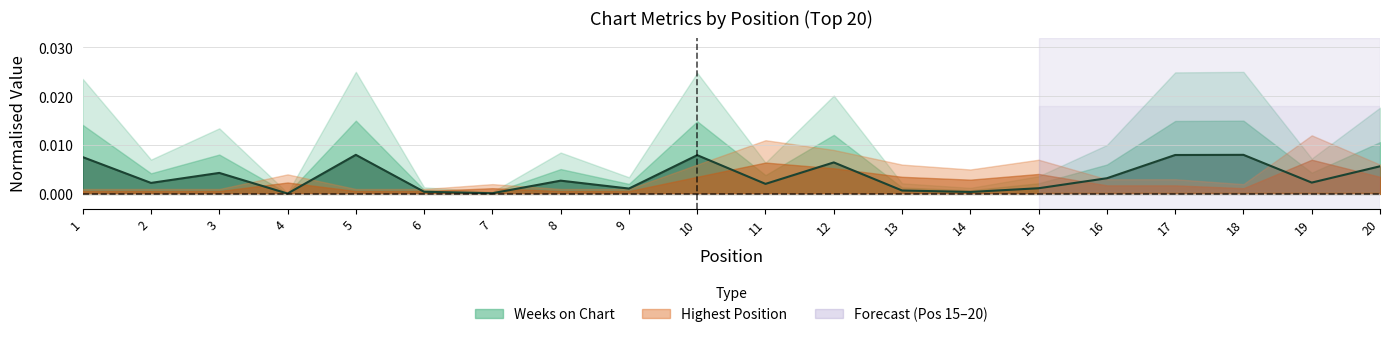

Rank the categories by value from highest to lowest.

5, 18, 17, 10, 1, 12, 20, 3, 16, 8, 19, 2, 11, 15, 9, 13, 6, 14, 7, 4